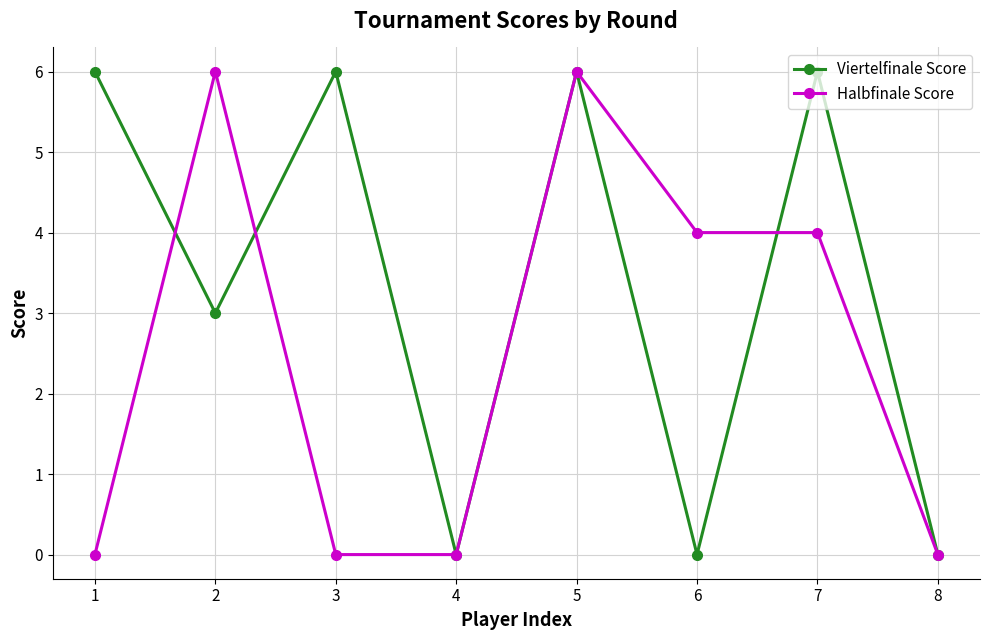

In Viertelfinale Score, how many points are lower than both neighbors (excluding endpoints)?

3